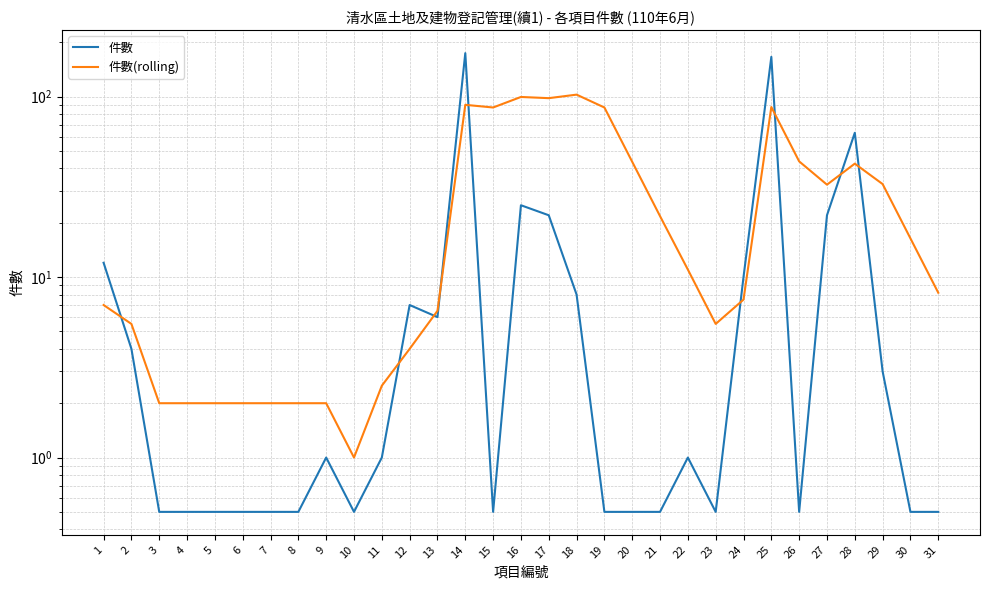

Which series has the largest total across all categories?

件數(rolling)